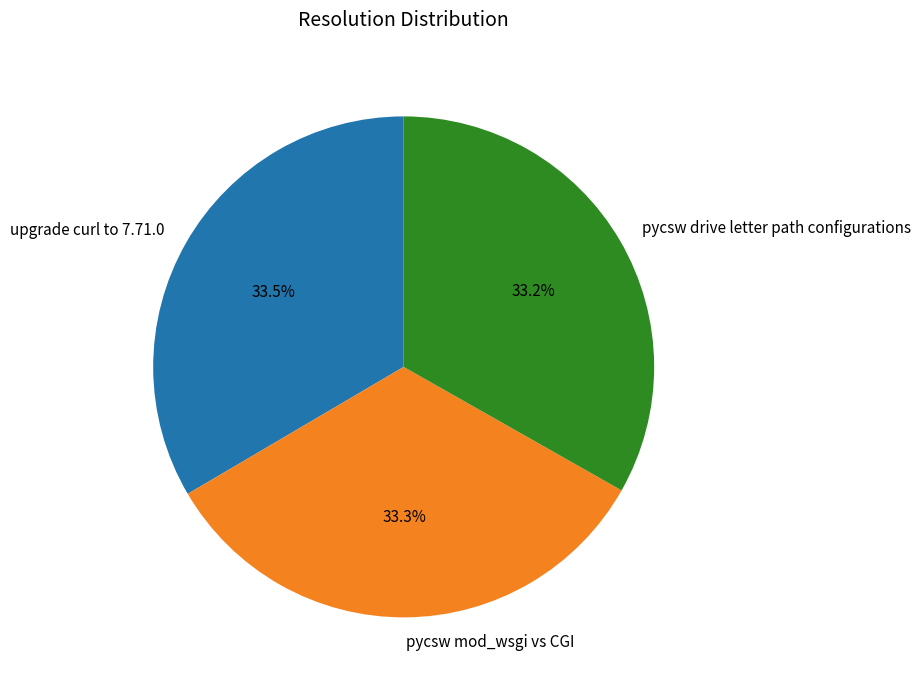

Approximately how many times larger is the value at upgrade curl to 7.71.0 compared to pycsw mod_wsgi vs CGI?

1.0